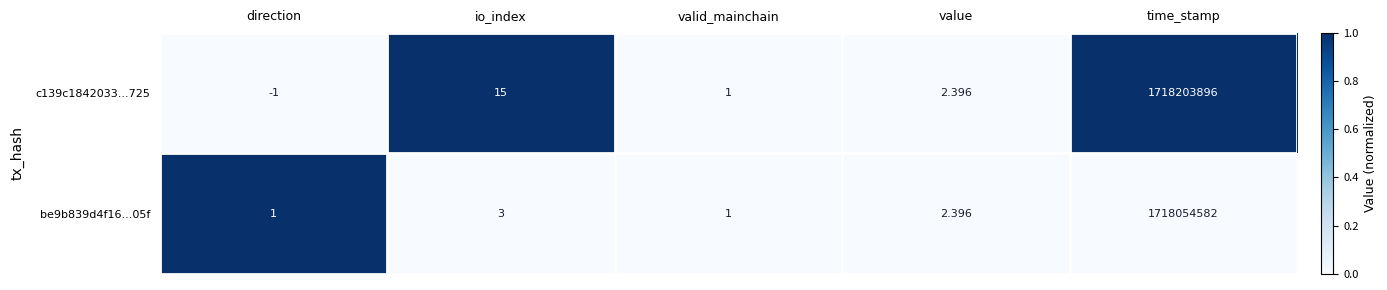

At which category is the sum across all series the highest?

time_stamp